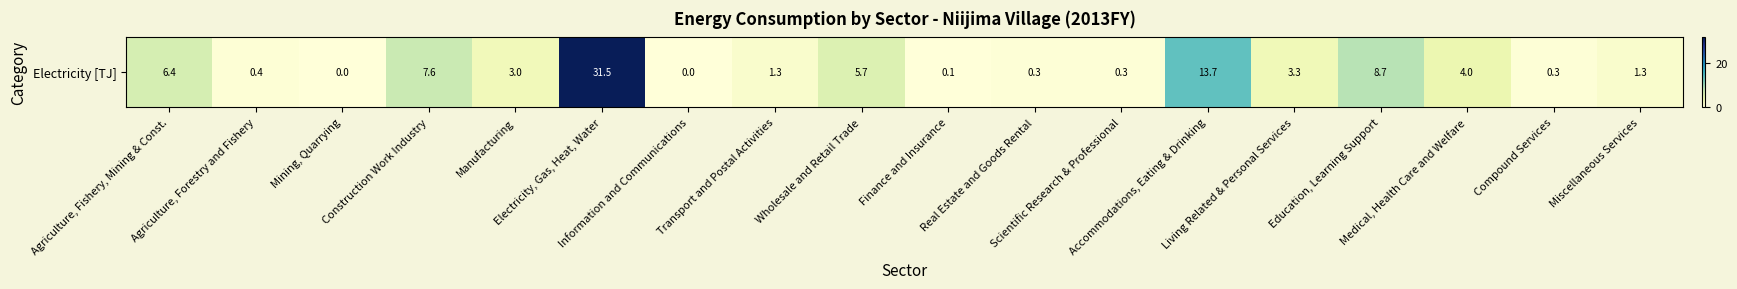

List the labels in order of value, smallest first.

Mining, Quarrying, Information and Communications, Finance and Insurance, Real Estate and Goods Rental, Scientific Research & Professional, Compound Services, Agriculture, Forestry and Fishery, Transport and Postal Activities, Miscellaneous Services, Manufacturing, Living Related & Personal Services, Medical, Health Care and Welfare, Wholesale and Retail Trade, Agriculture, Fishery, Mining & Const., Construction Work Industry, Education, Learning Support, Accommodations, Eating & Drinking, Electricity, Gas, Heat, Water